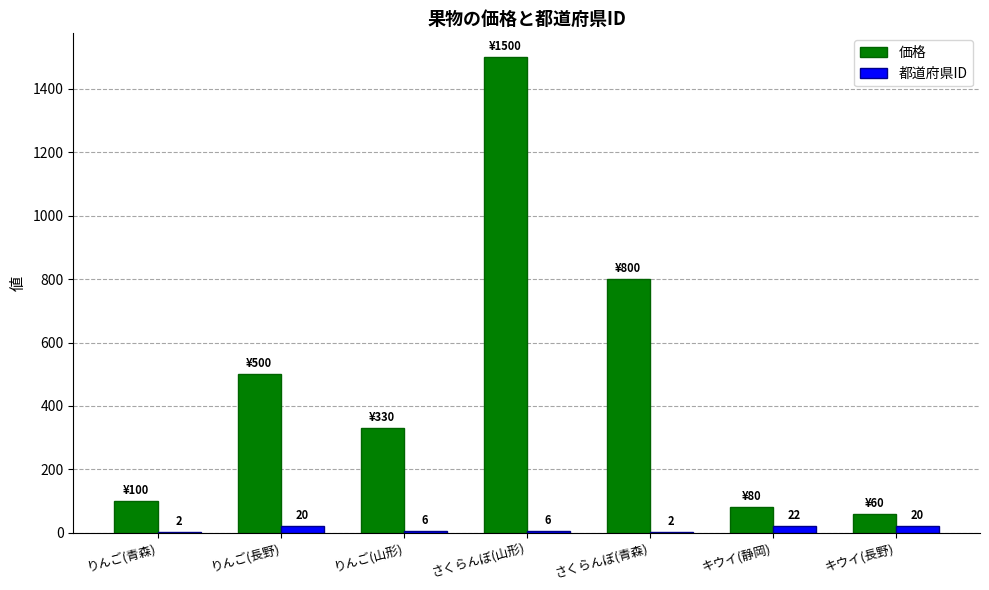

Where is 価格 nearest to the value 780?

さくらんぼ(青森)